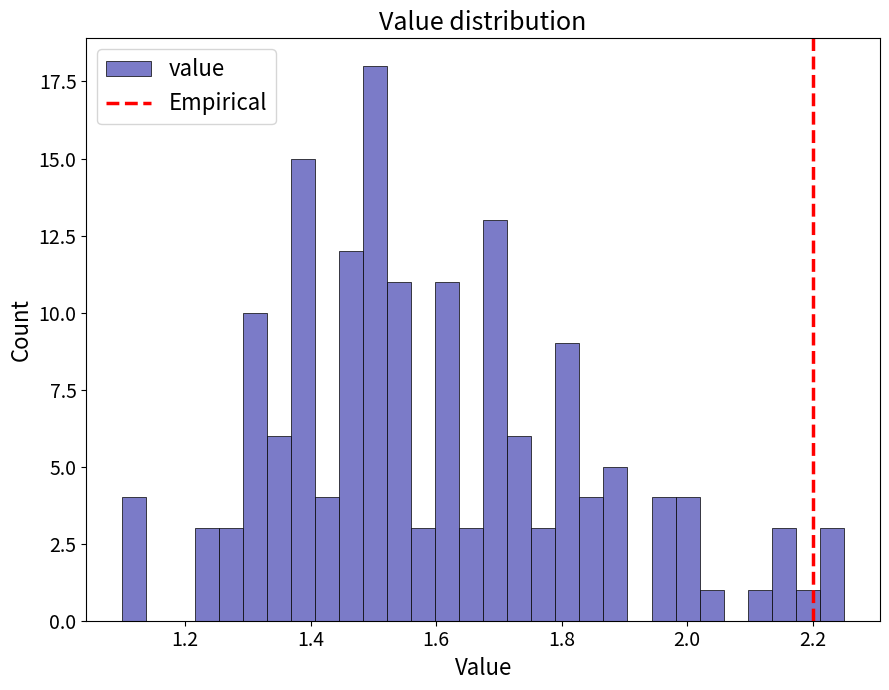

Around what value on the x-axis is the tallest bar? Give the approximate position of its centre, as read against the axis.

1.50